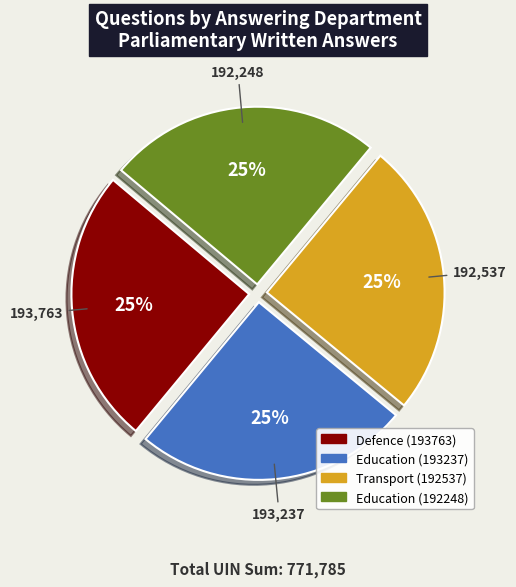

Is it true that Education (193237) is 25% of the pie?

True